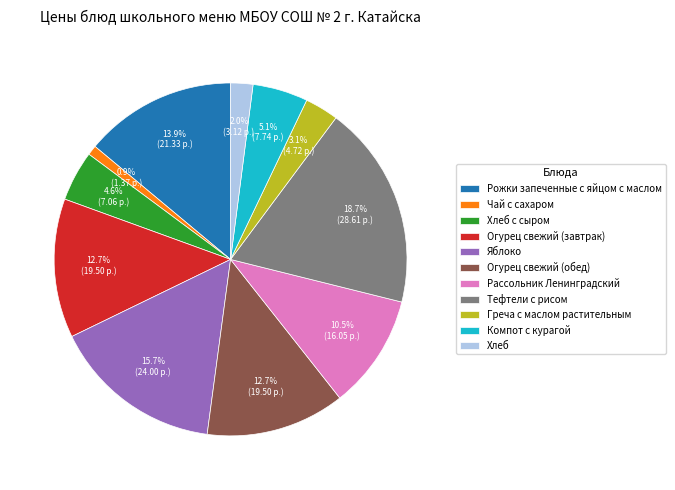

Is the sum of Рожки запеченные с яйцом с маслом and Тефтели с рисом greater than half?

No